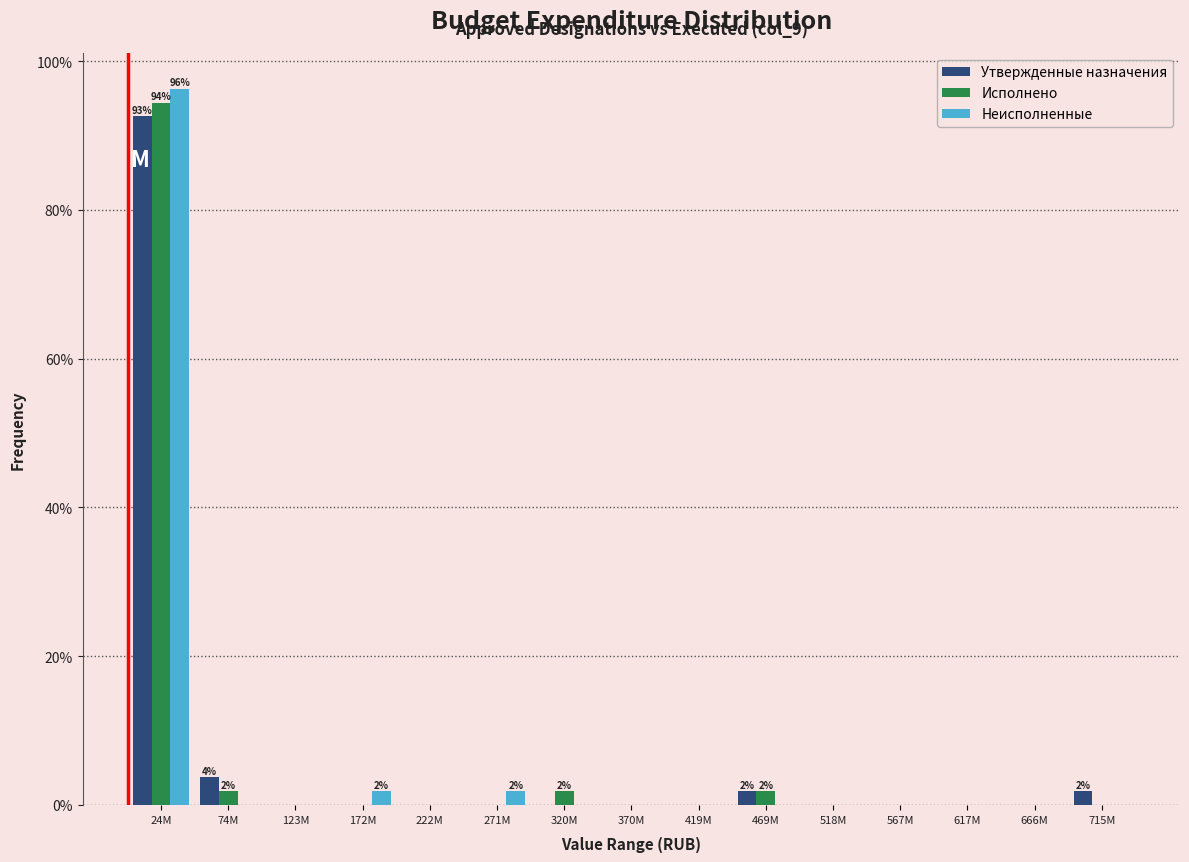

Which label corresponds to the largest value in the chart?

24M